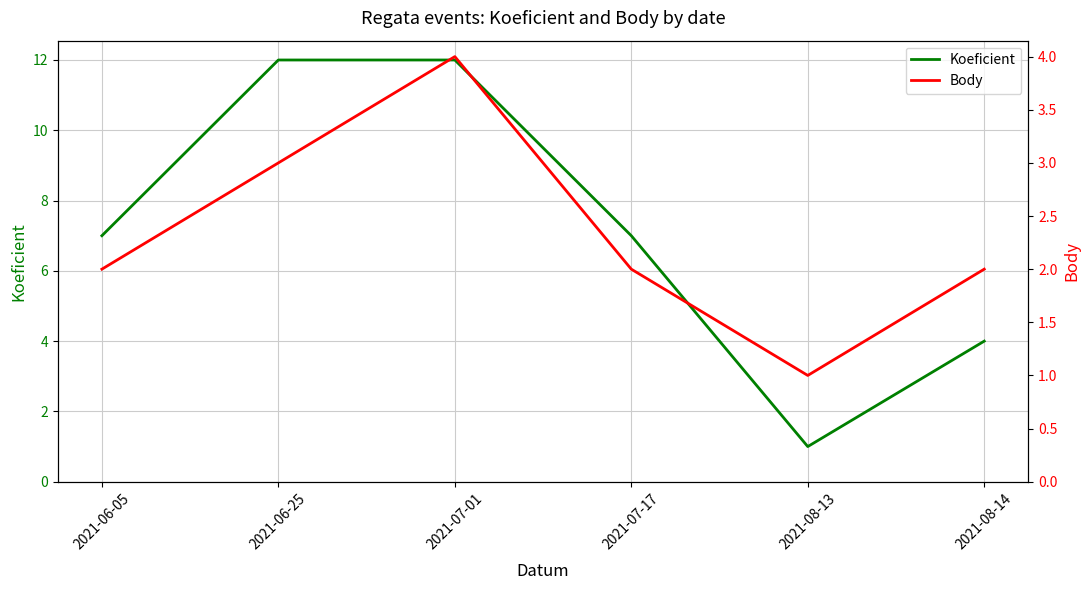

The Body series shows 3 at 2021-06-05. True or false?

False